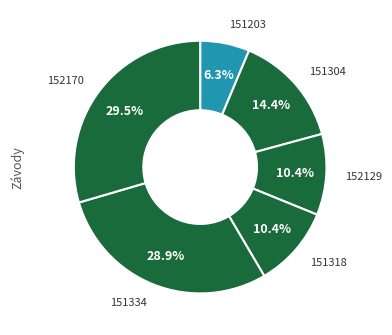

To the nearest percent, what portion does 151334 represent?

29%